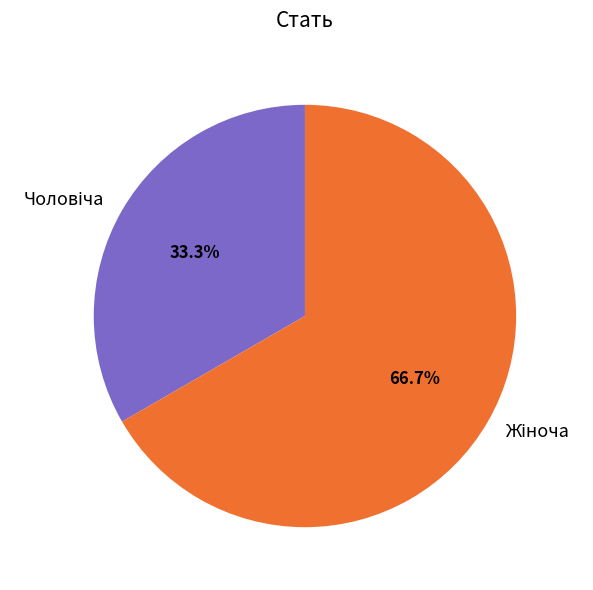

Count the number of slices in the pie.

2